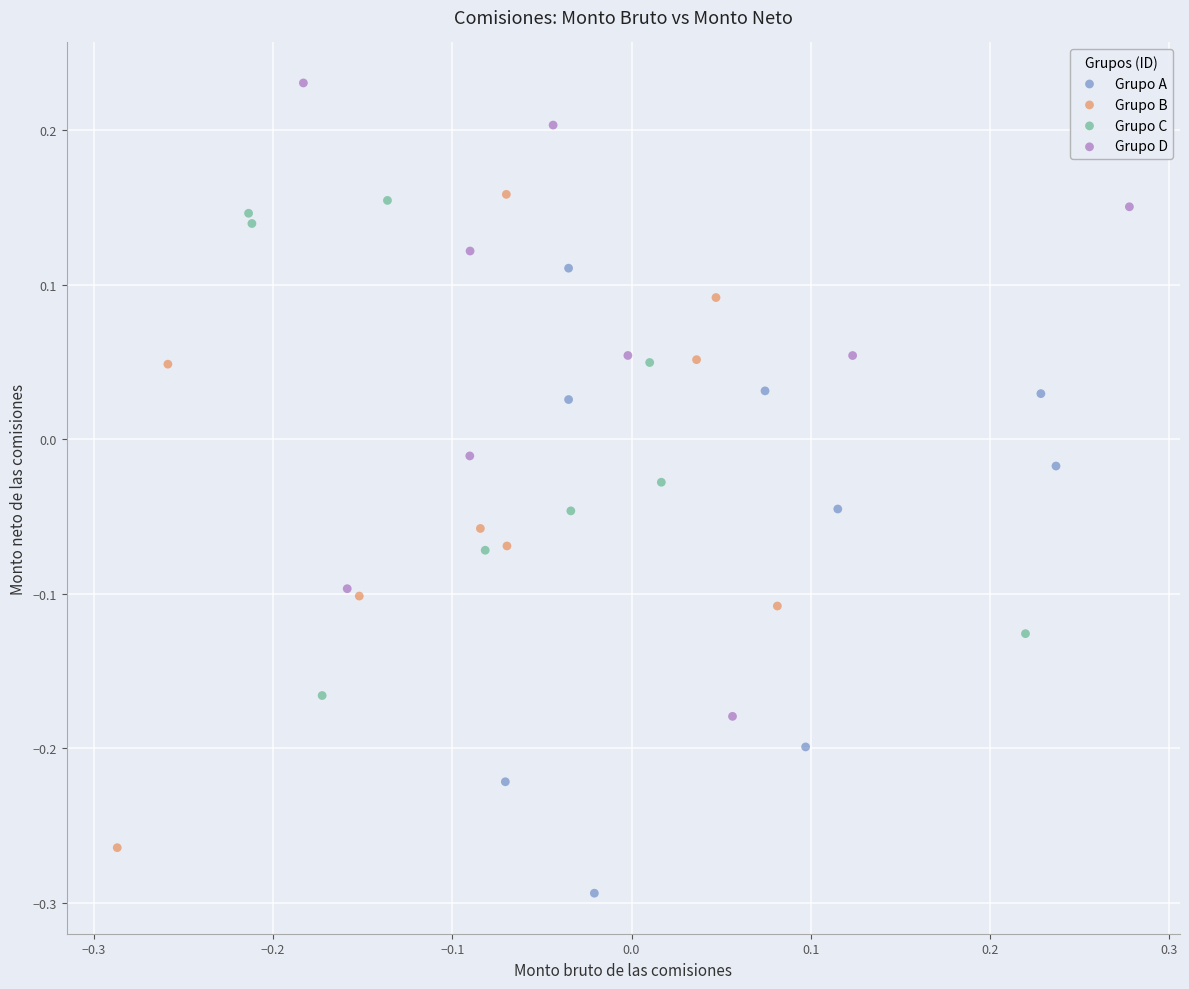

Which series reaches the minimum Y coordinate?

Grupo A